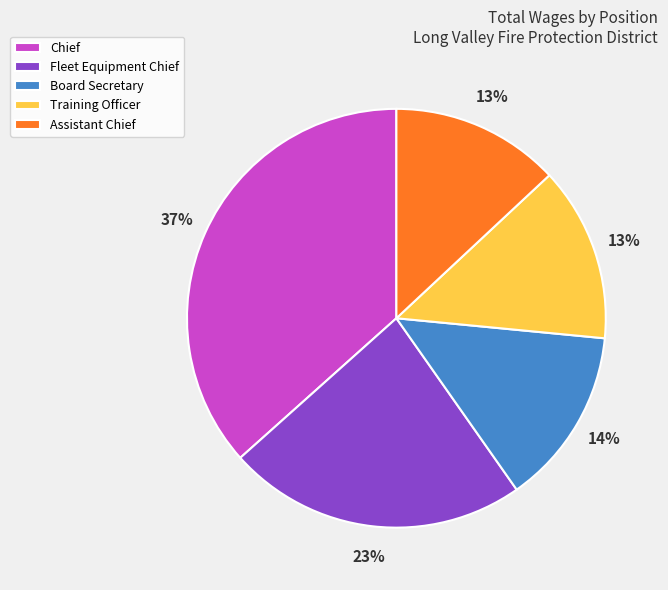

To the nearest percent, what portion does Assistant Chief represent?

13%